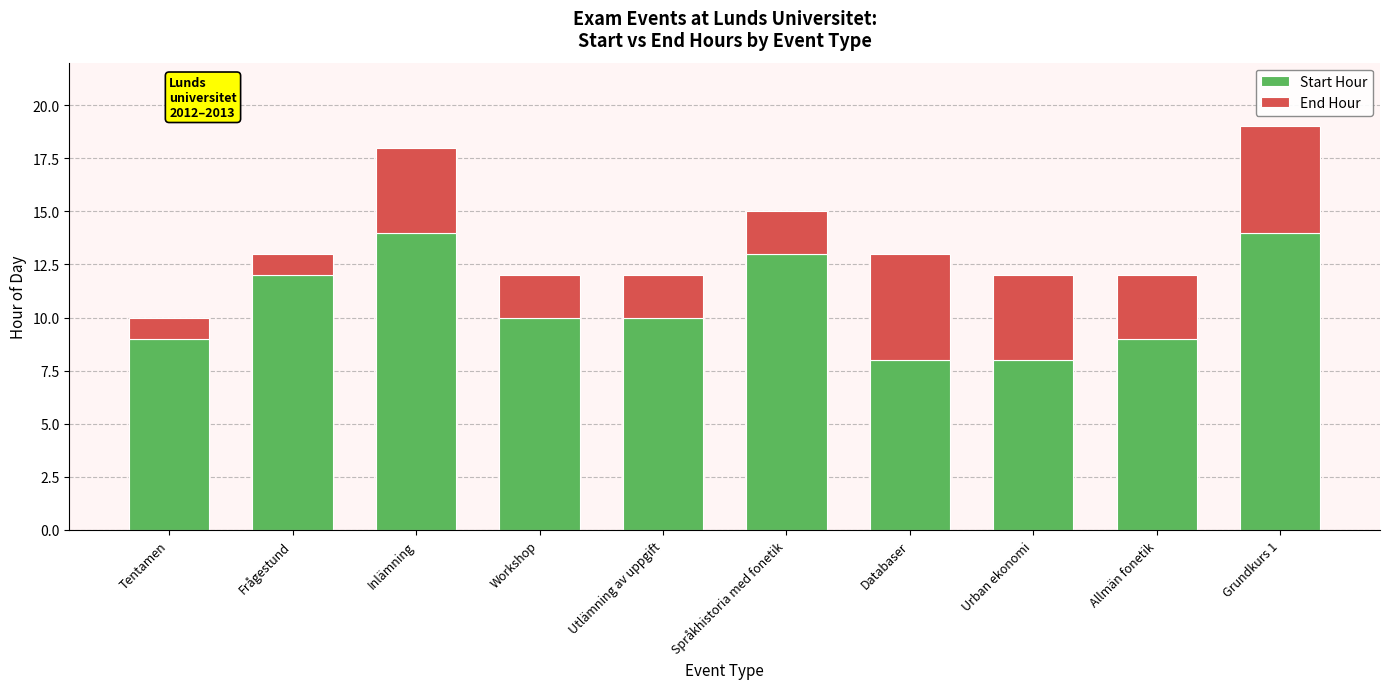

What is the maximum value for Start Hour?

14